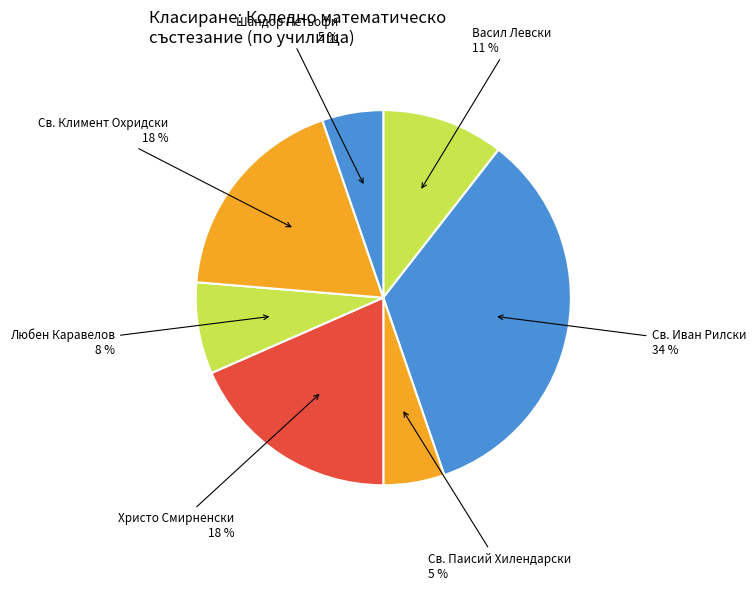

Count the number of slices in the pie.

7